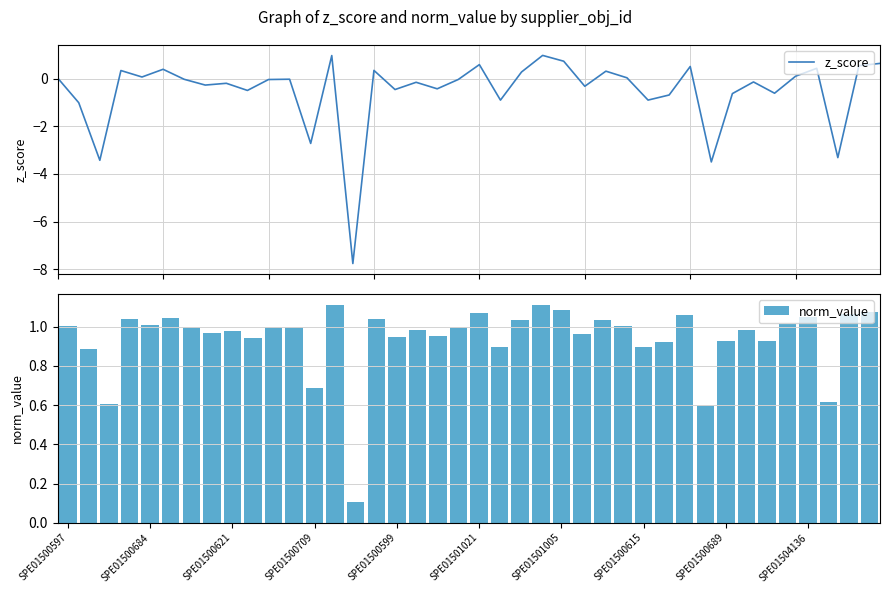

What is the sum of all norm_value values?

37.6